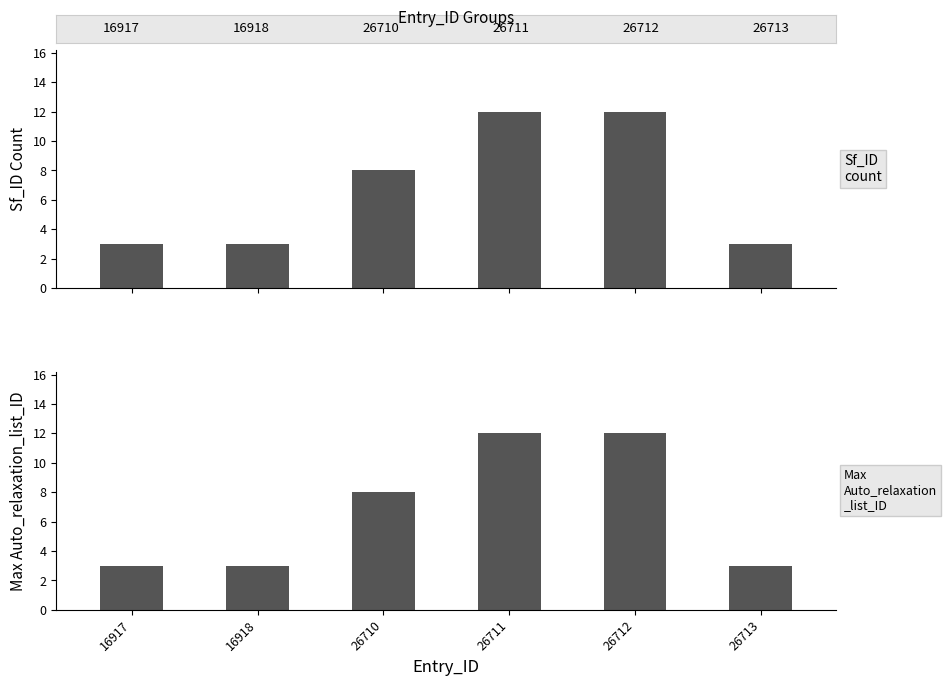

Reading left to right, list all the values displayed in this chart.

Sf_ID count: 3	3	8	12	12	3
Max Auto_relaxation_list_ID: 3	3	8	12	12	3